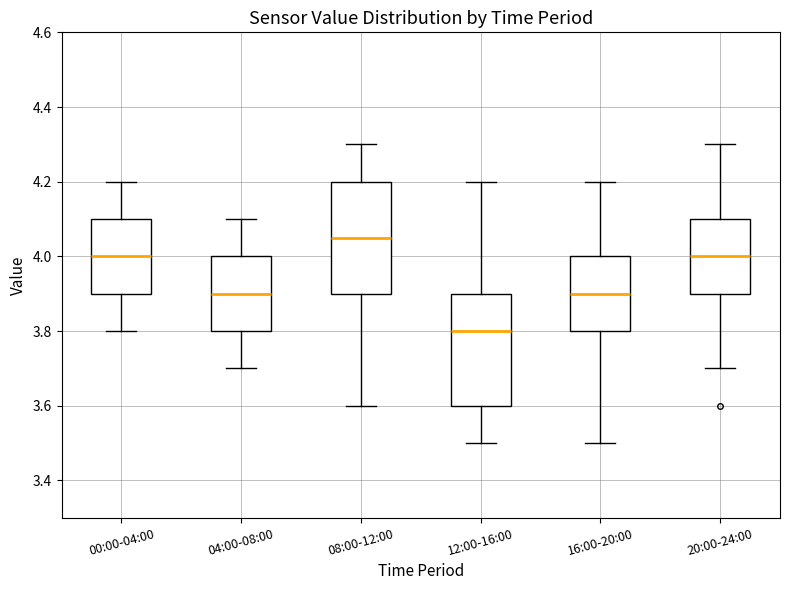

Which box has the highest median line?

08:00-12:00